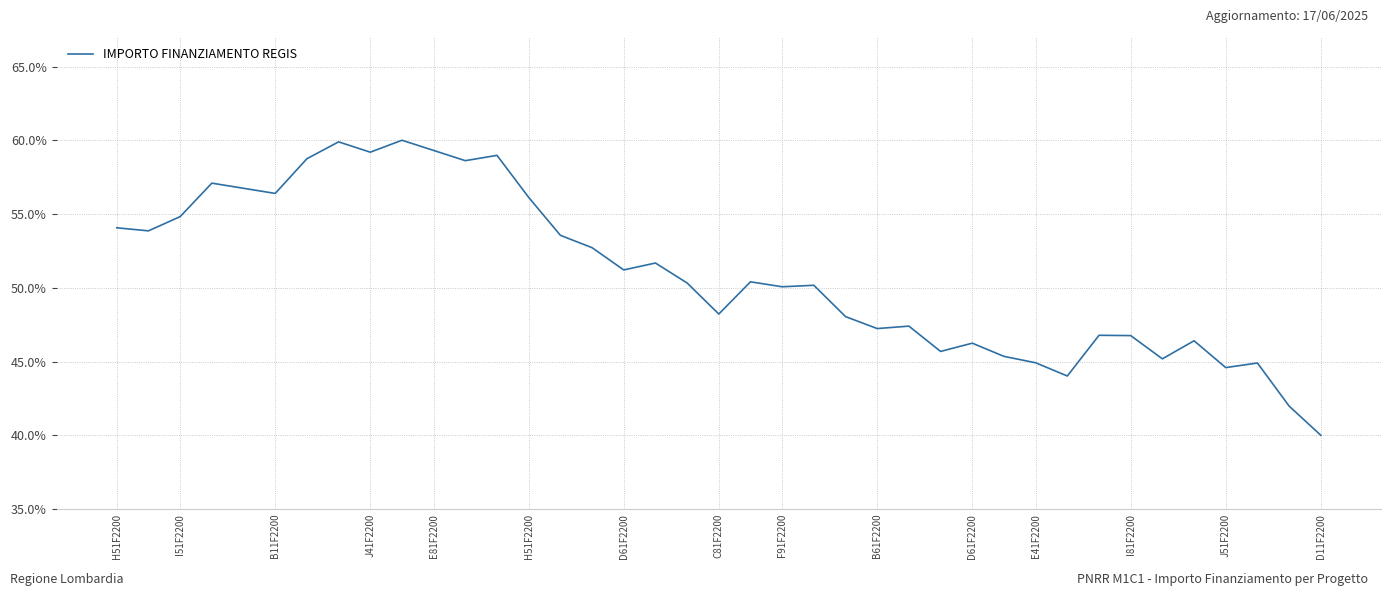

What is the greatest value displayed?

60.0